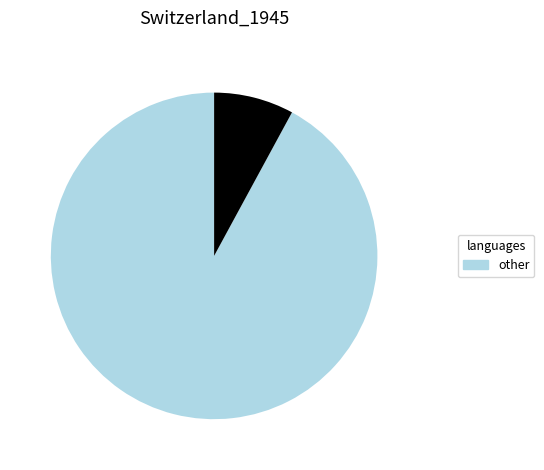

Is there any slice that represents more than half of the pie?

Yes